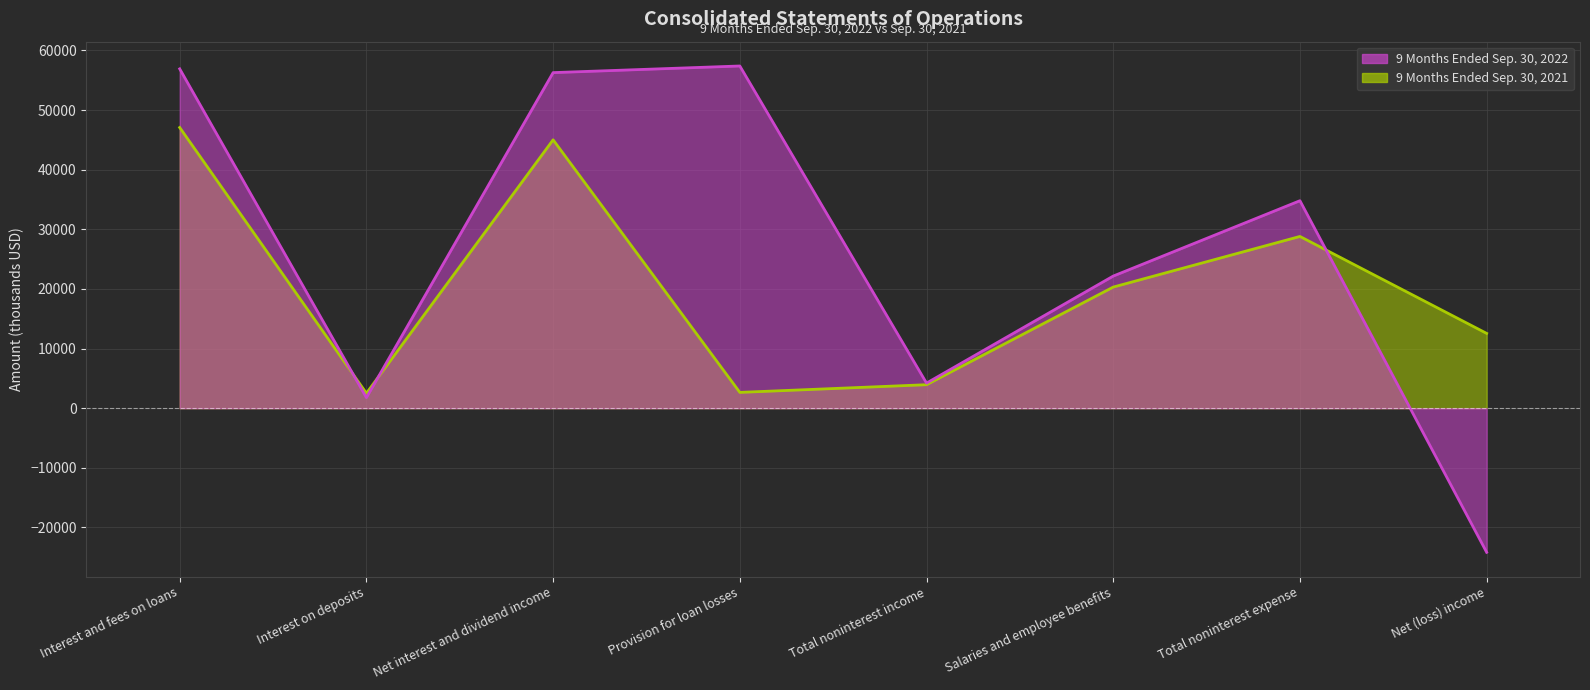

Between which two adjacent categories do 9 Months Ended Sep. 30, 2021 and 9 Months Ended Sep. 30, 2022 first intersect?

Interest and fees on loans and Interest on deposits